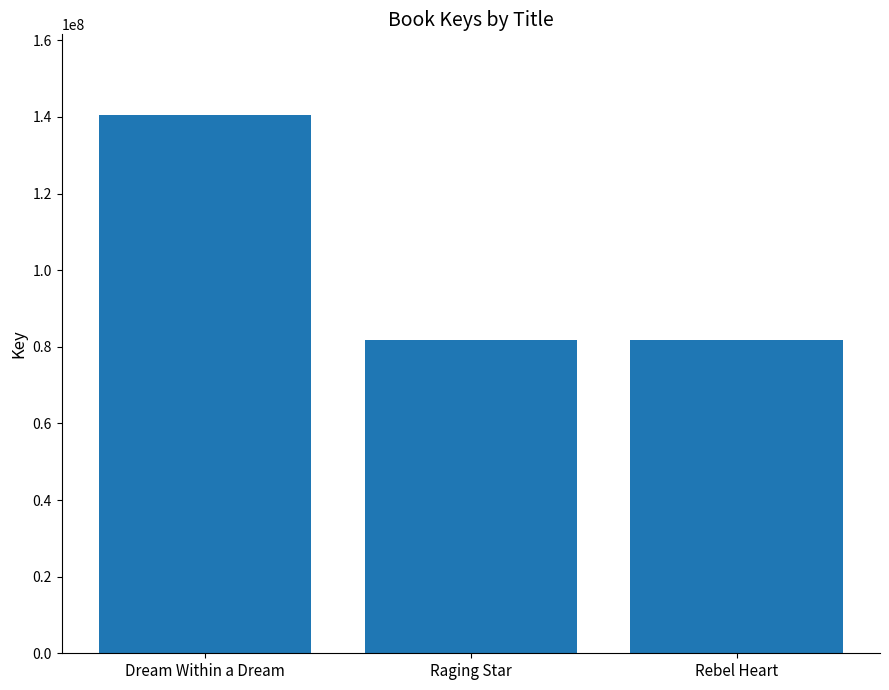

Which label corresponds to the largest value in the chart?

Dream Within a Dream